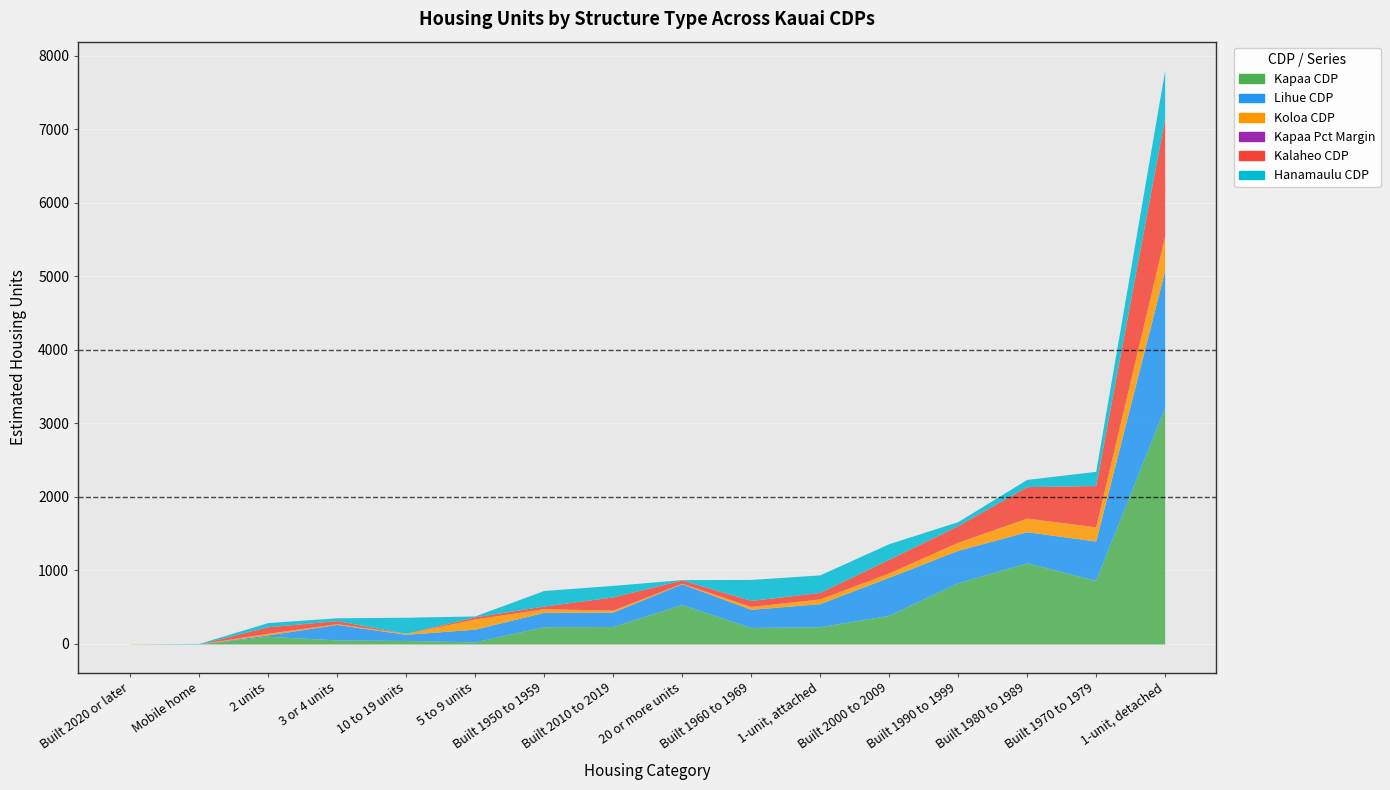

In Kapaa CDP, how many points are lower than both neighbors (excluding endpoints)?

2